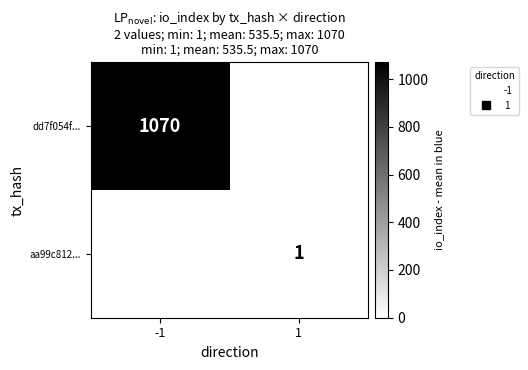

True or false: dd7f054f... has a value of 1070 at -1.

True